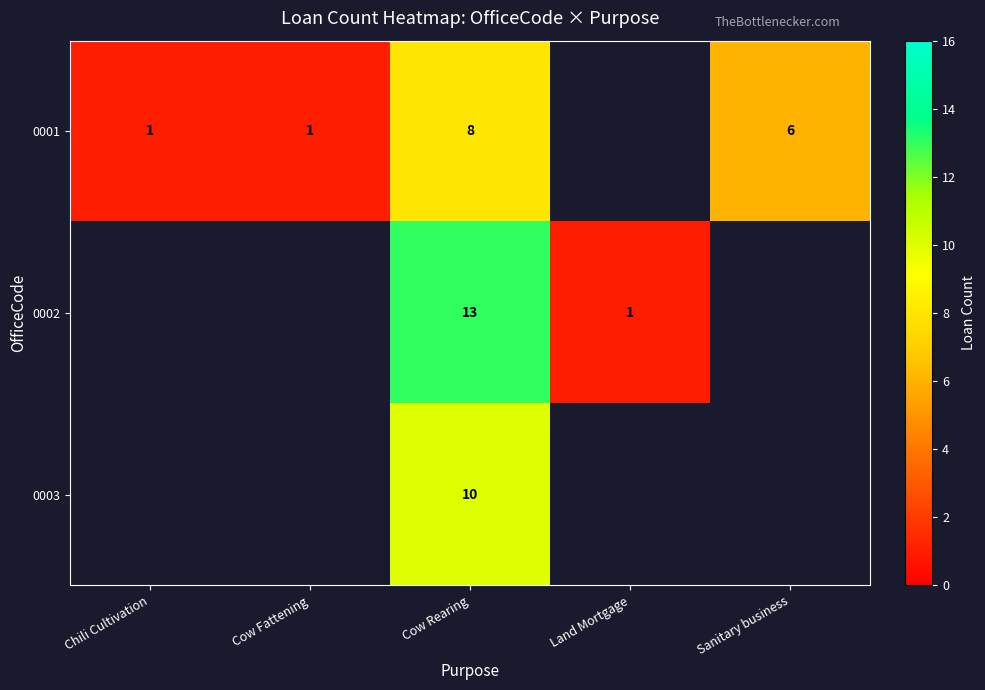

At which category does the chart reach its peak across all series?

Cow Rearing